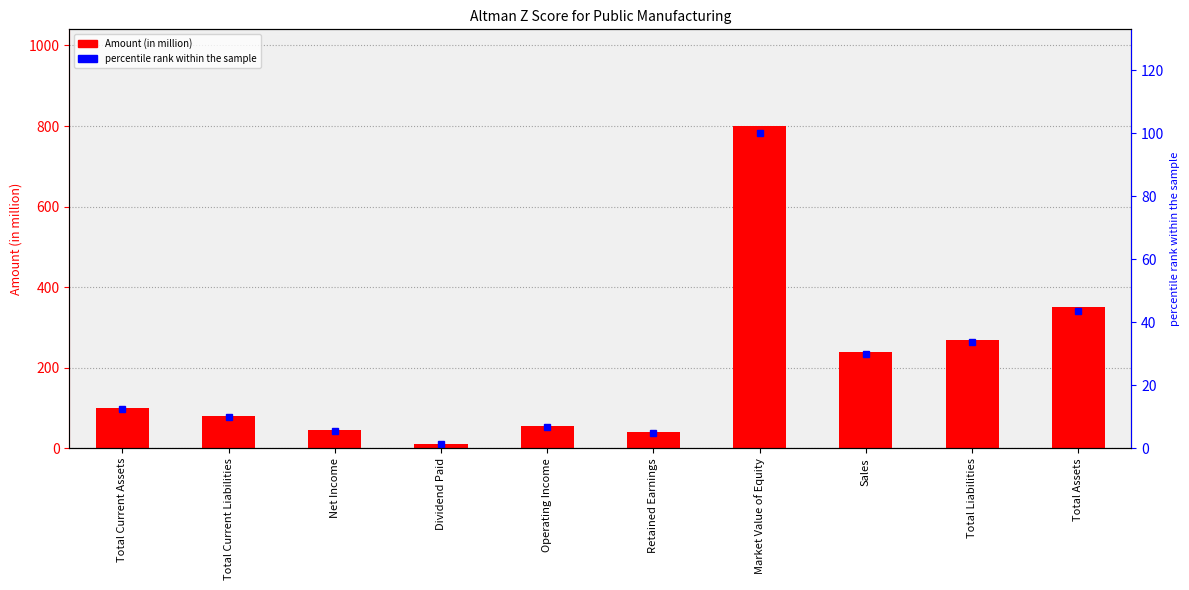

What is the difference between the maximum and minimum values in the Amount (in million) series?

788.0